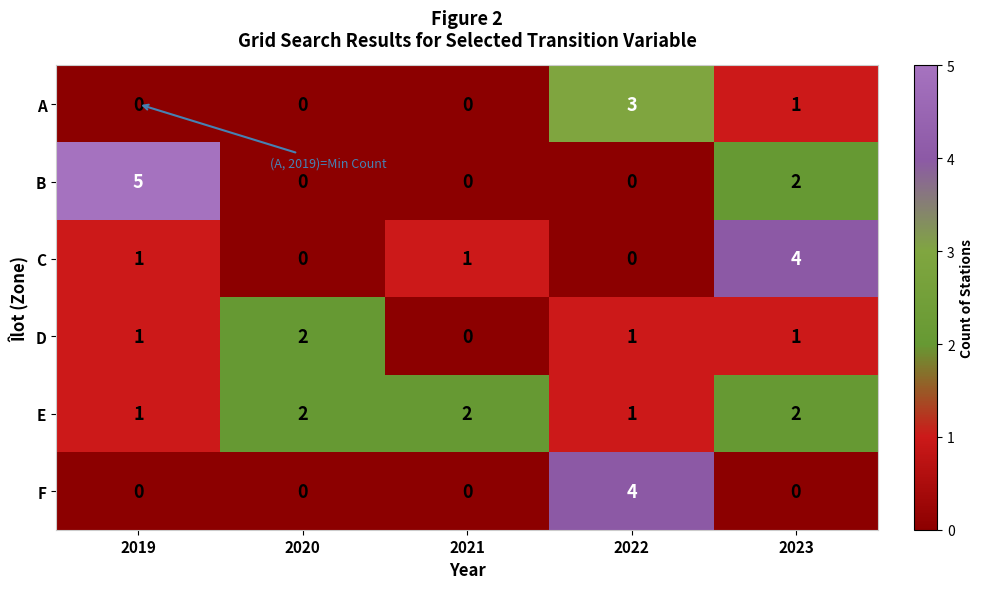

The B series shows 0 at 2020. True or false?

True